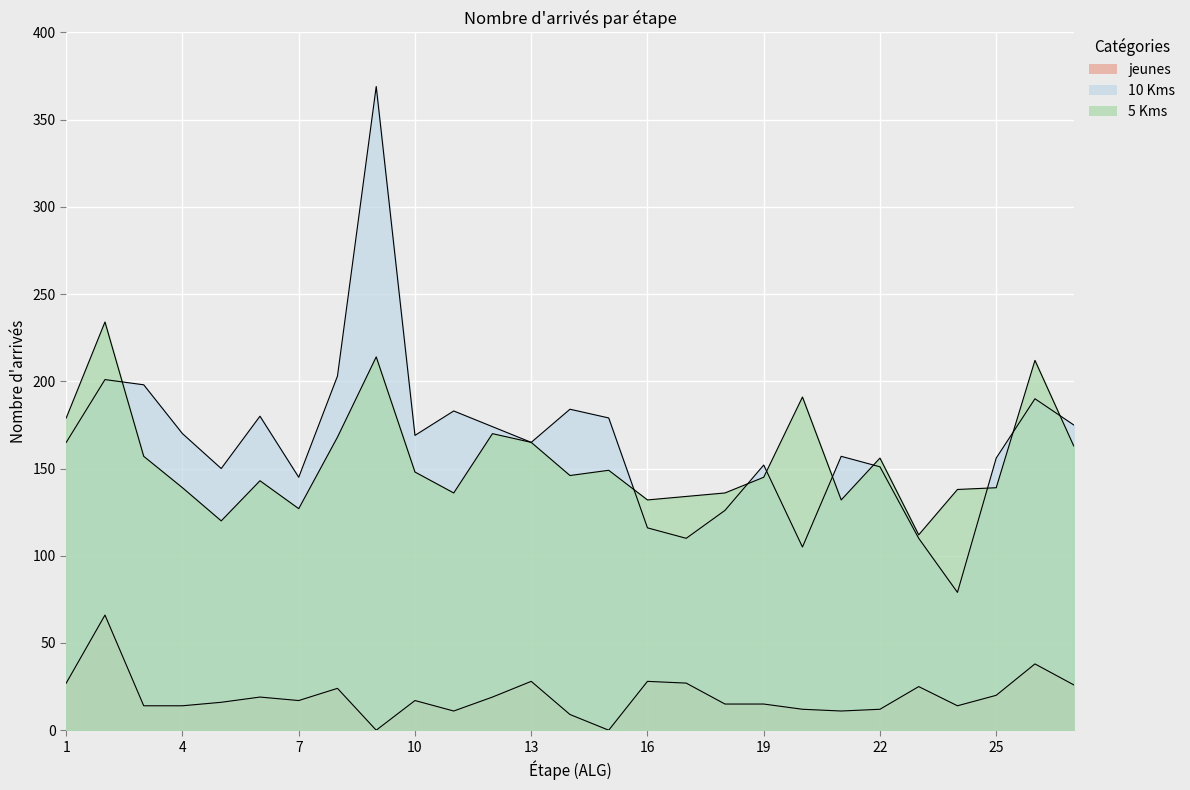

How many positive values does the jeunes series have?

25